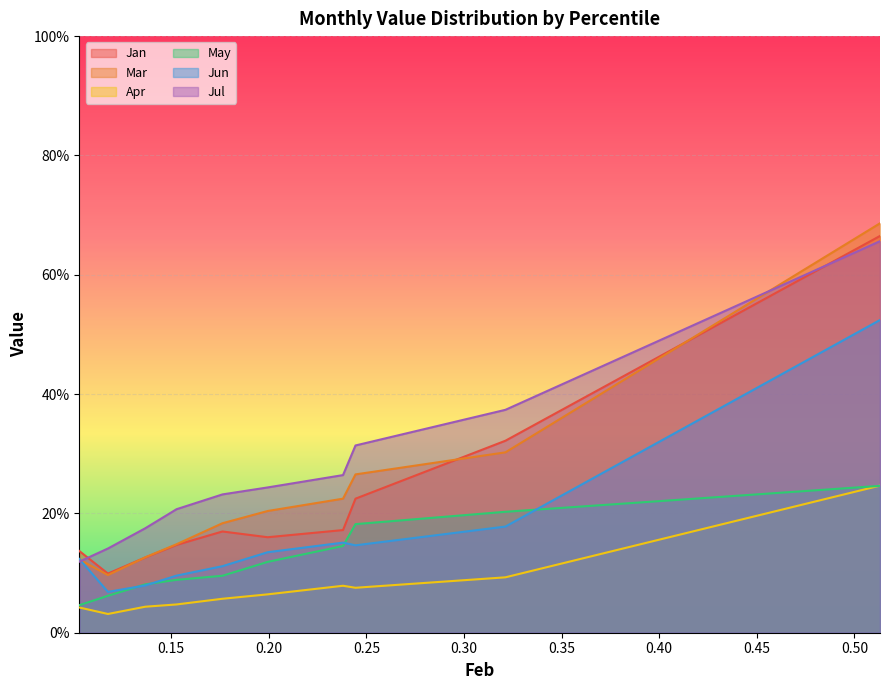

What are all the series names shown in the legend?

Jan, Mar, Apr, May, Jun, Jul